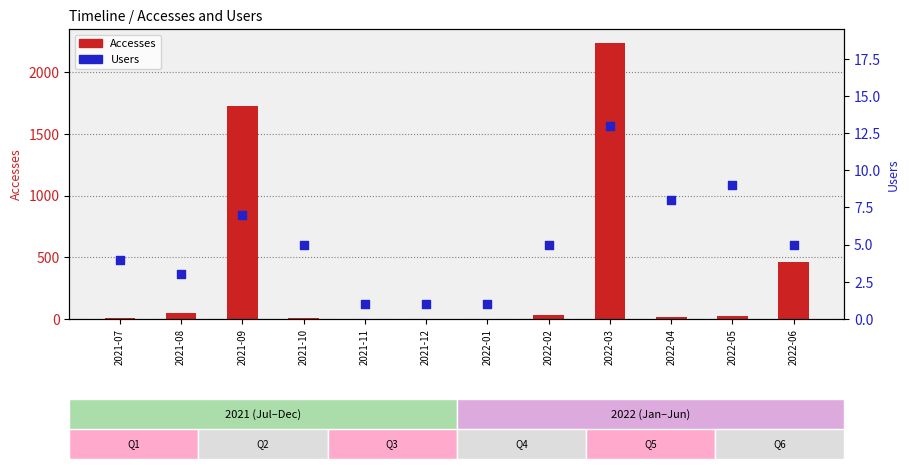

Which series has the largest Y range (max minus min)?

Accesses